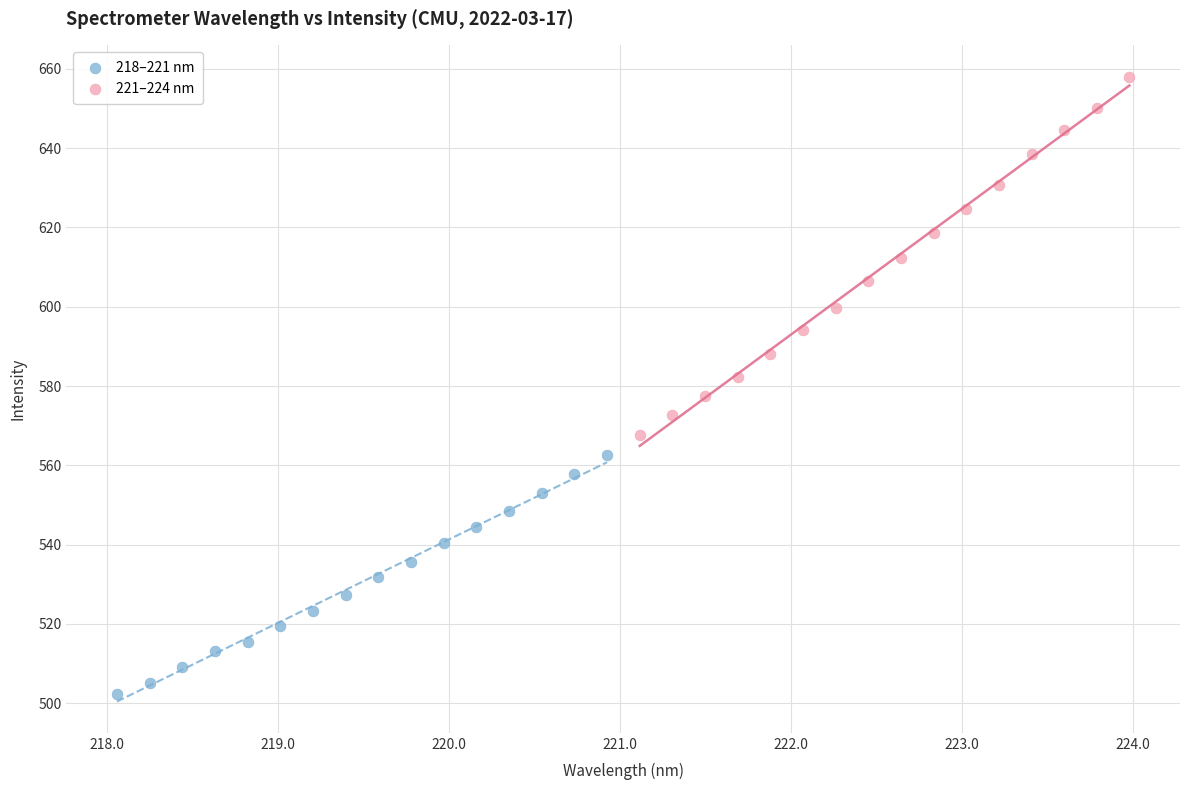

Which series contains the lowest Y value?

218–221 nm